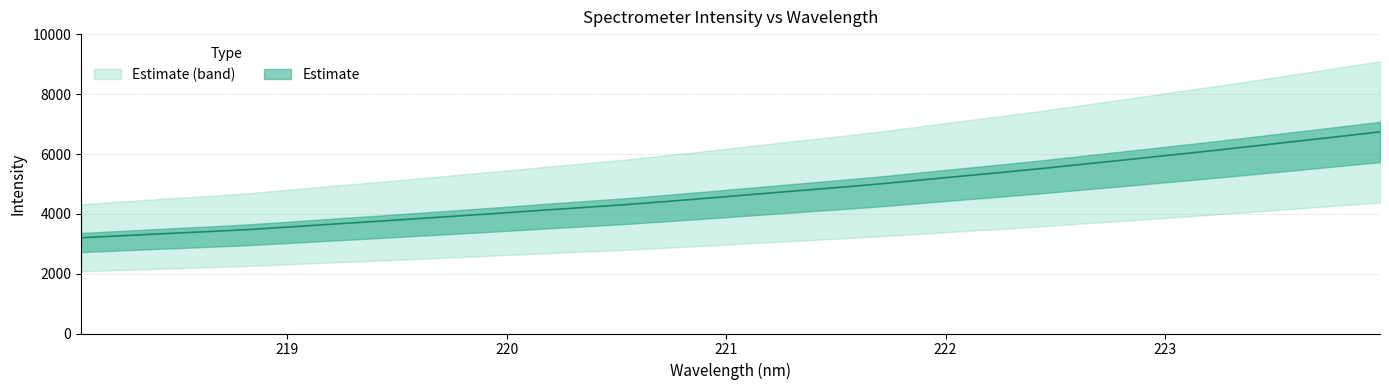

Reading right to left, list all the values displayed in this chart.

6742.5	6584.8	6427.0	6270.7	6115.3	5968.0	5819.4	5674.7	5528.3	5392.3	5262.4	5128.4	4995.4	4877.6	4763.9	4649.0	4531.6	4420.3	4311.0	4216.6	4122.8	4025.1	3931.5	3838.8	3746.4	3658.1	3565.3	3477.3	3406.0	3341.0	3272.2	3201.4